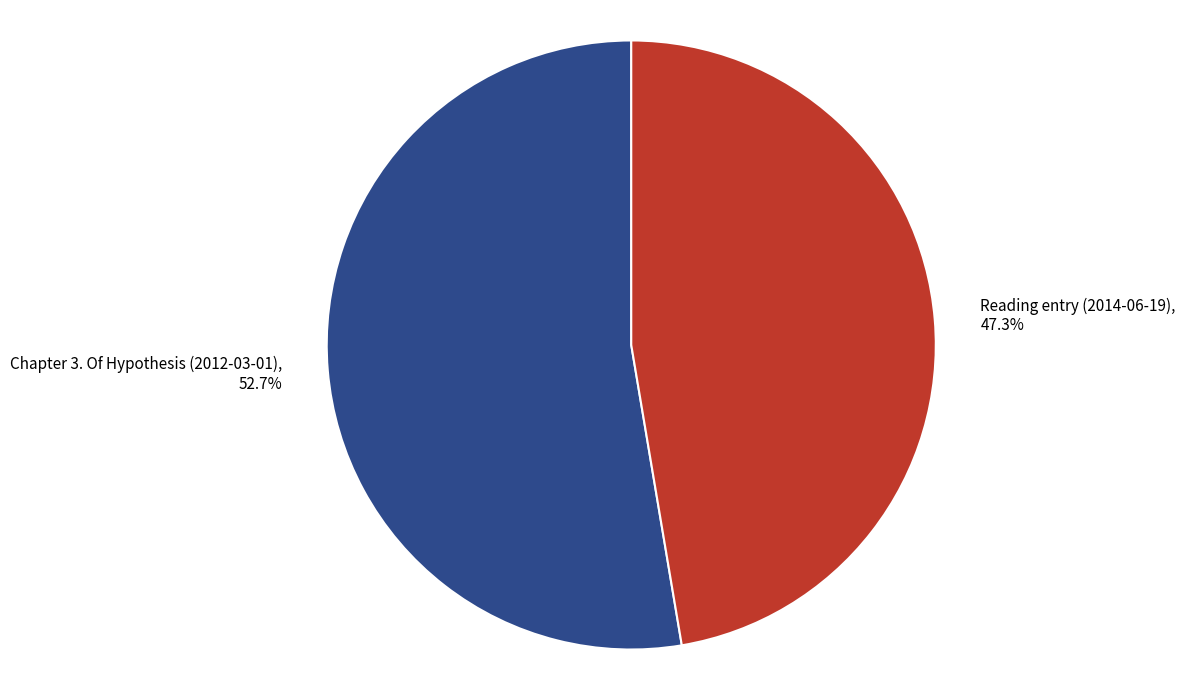

Which category has the biggest portion of the pie?

Chapter 3. Of Hypothesis (2012-03-01)